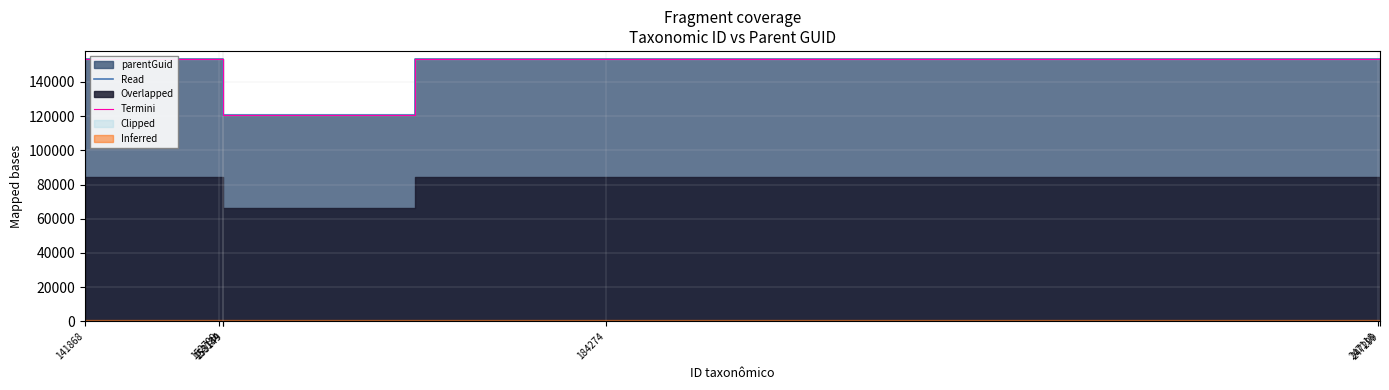

At which category does Termini reach its first local valley?

153149